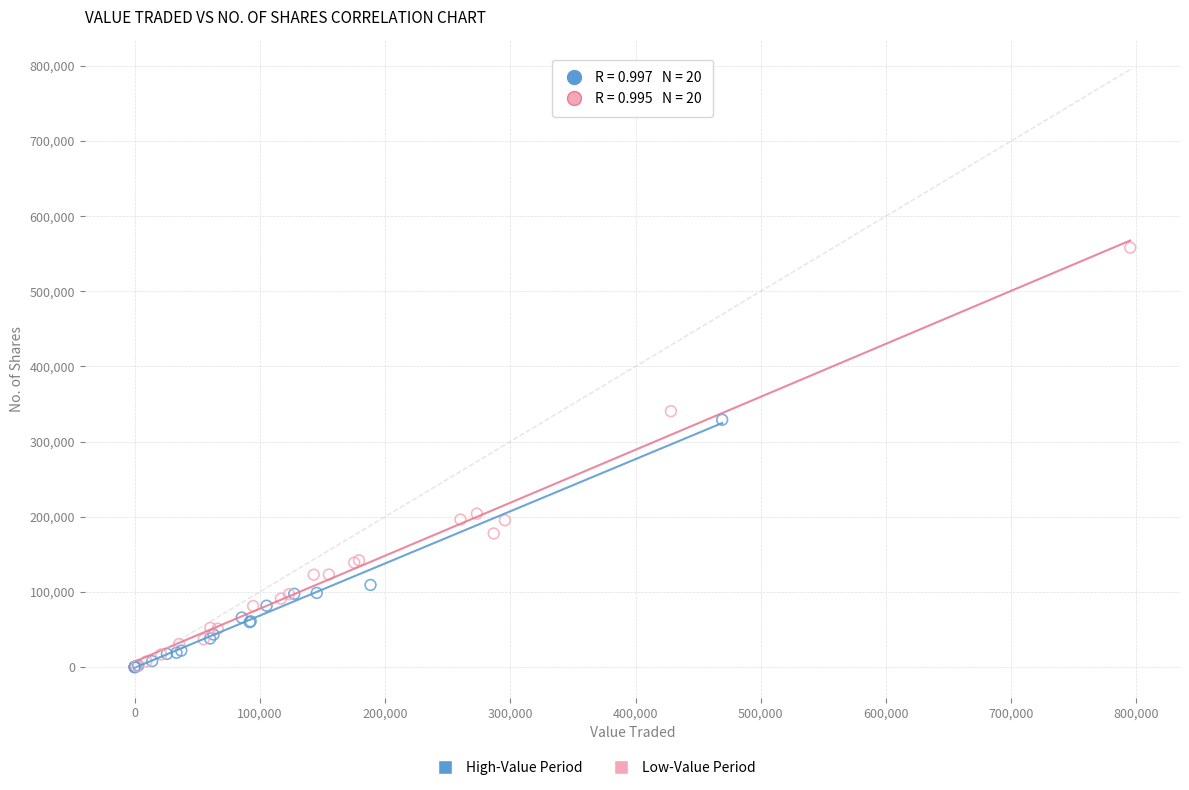

Which series reaches the maximum Y coordinate?

Low-Value Period